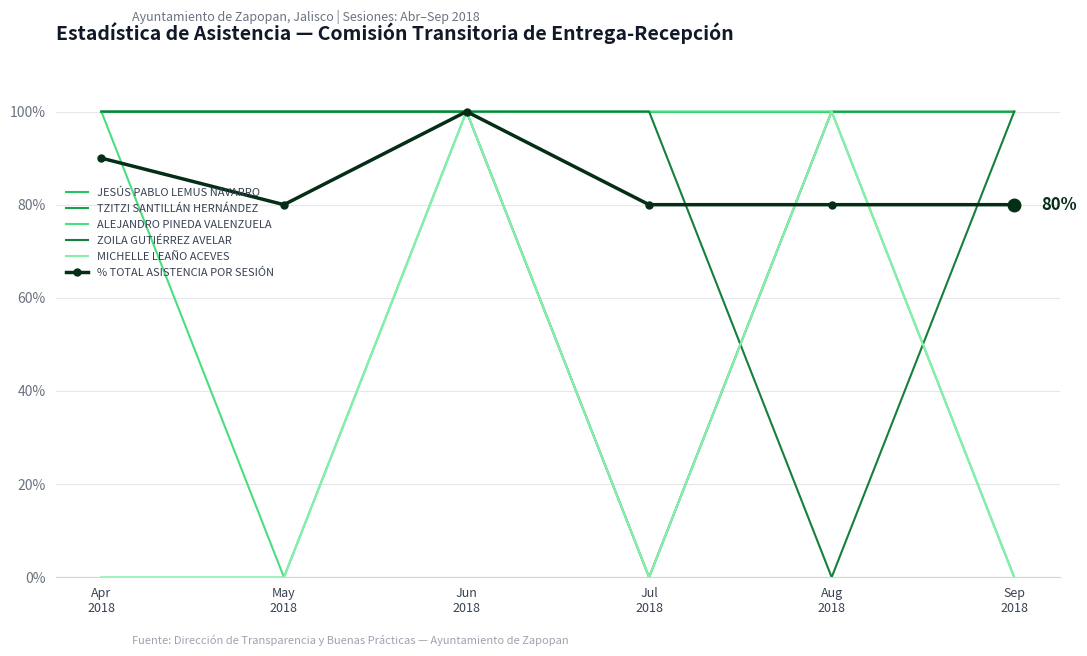

What is the sum of all MICHELLE LEAÑO ACEVES values?

200